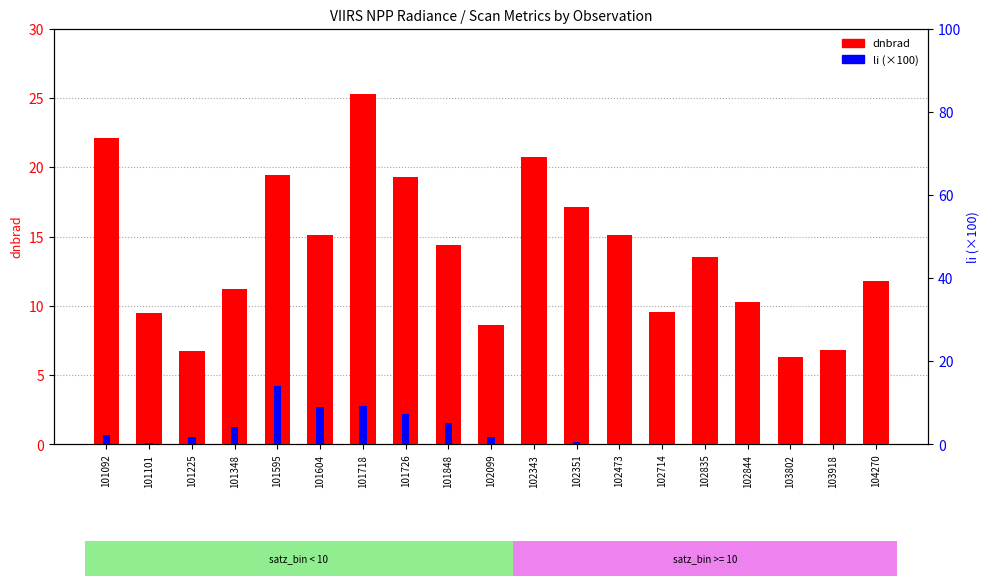

Where is li (×100) nearest to the value 7?

101726